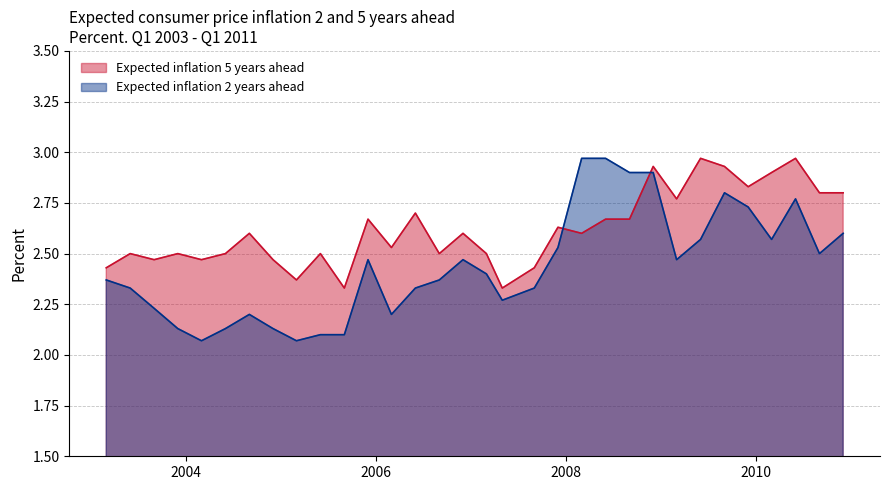

How many lines are shown in the chart?

2